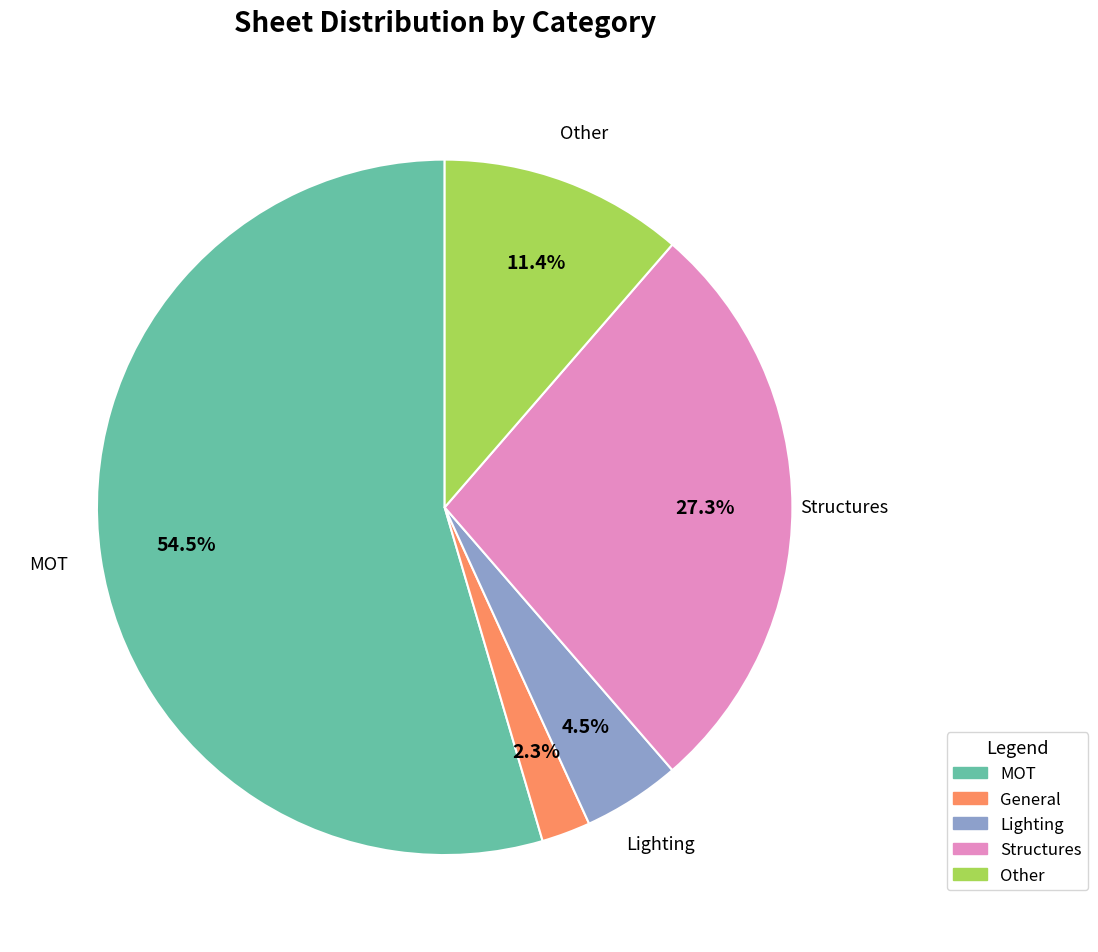

Which has a higher value, Lighting or General?

Lighting